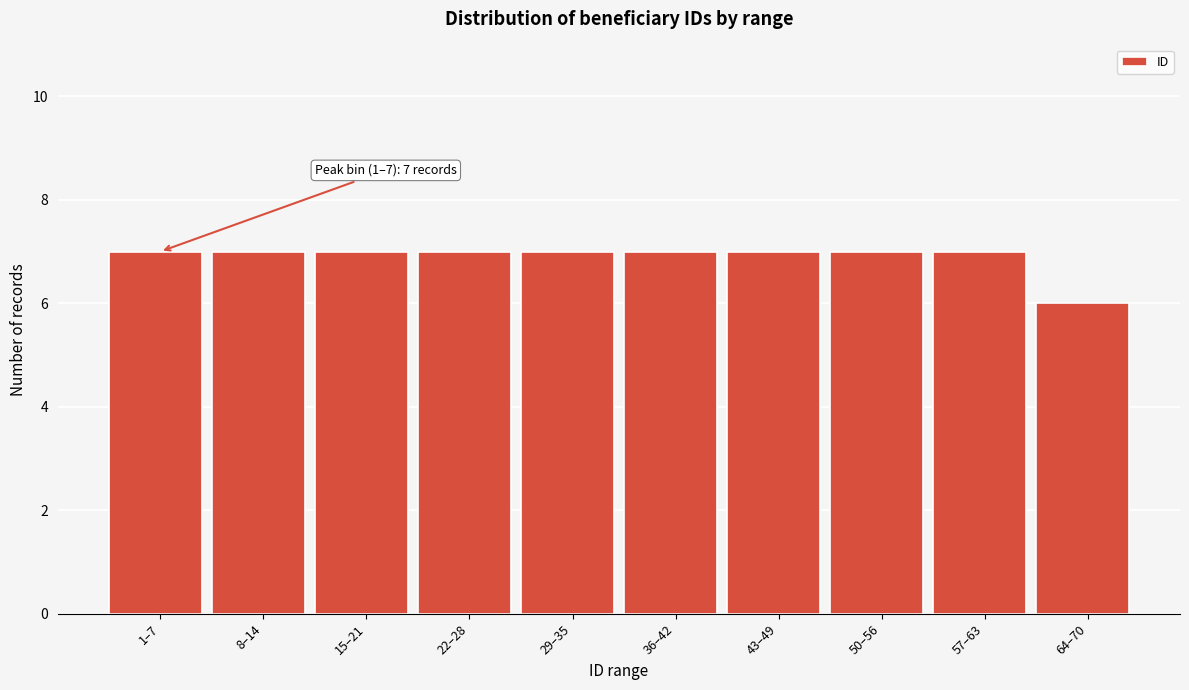

Reading left to right, transcribe all the data shown in this chart.

7	7	7	7	7	7	7	7	7	6